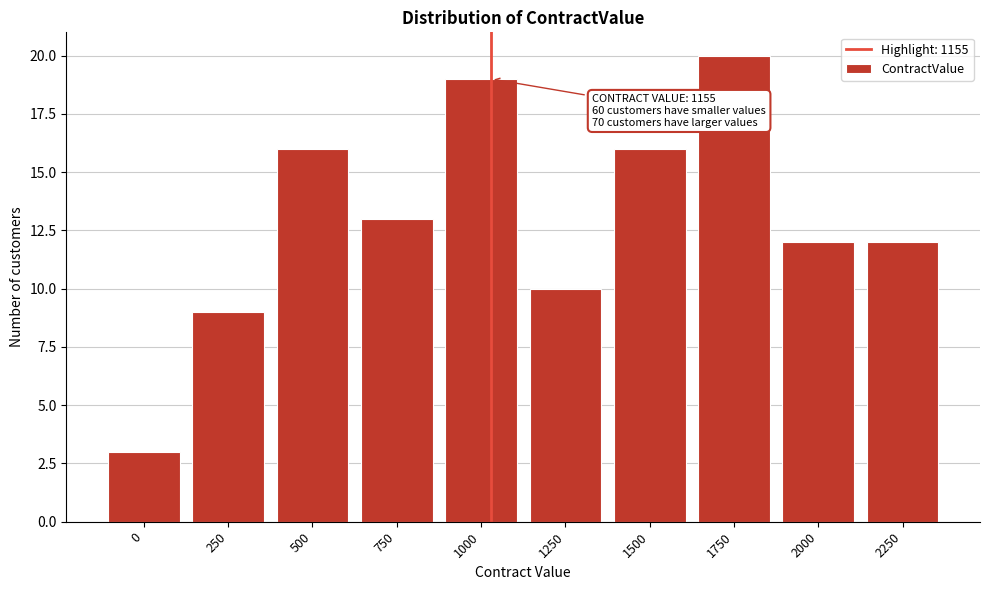

Reading left to right, list all the values displayed in this chart.

3	9	16	13	19	10	16	20	12	12